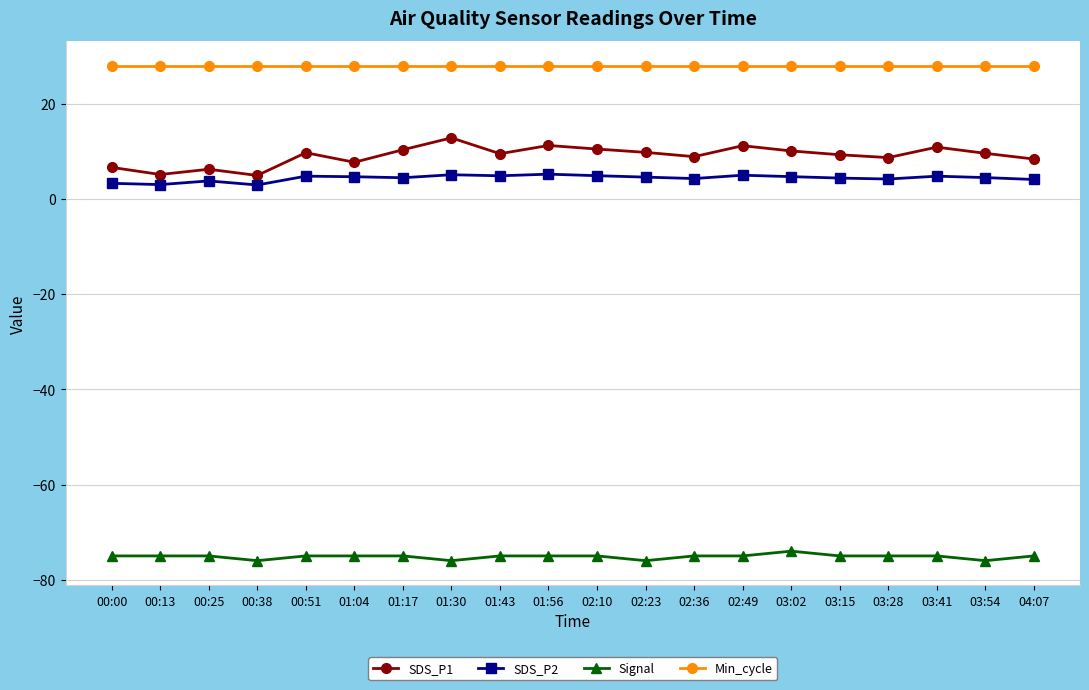

Is it true that SDS_P1 equals 9.6 at 03:54?

True